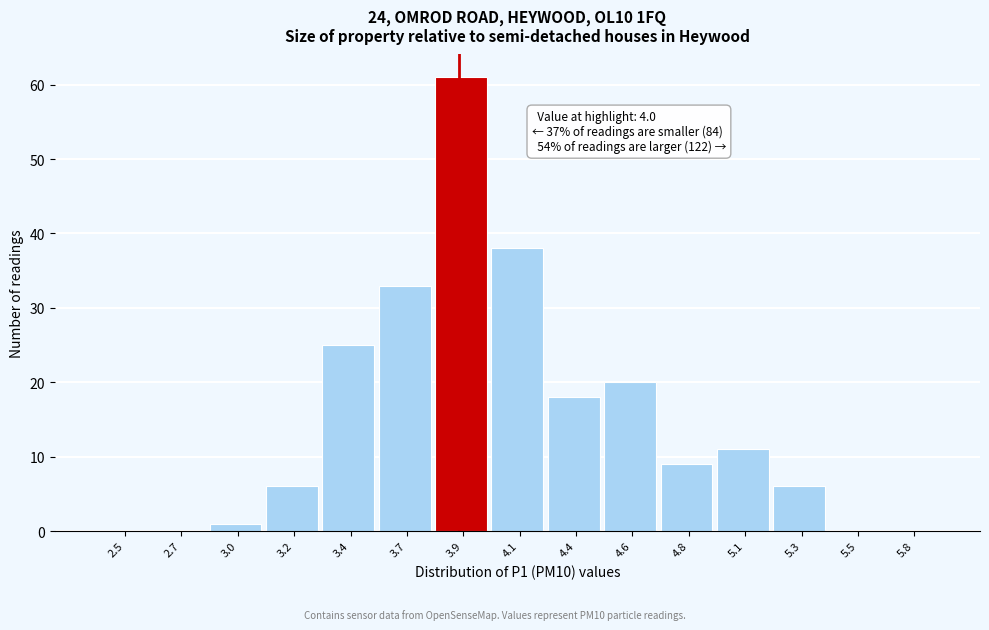

Reading left to right, what are all the values shown in this chart?

2.5=0	2.7=0	3.0=1	3.2=6	3.4=25	3.7=33	3.9=61	4.1=38	4.4=18	4.6=20	4.8=9	5.1=11	5.3=6	5.5=0	5.8=0